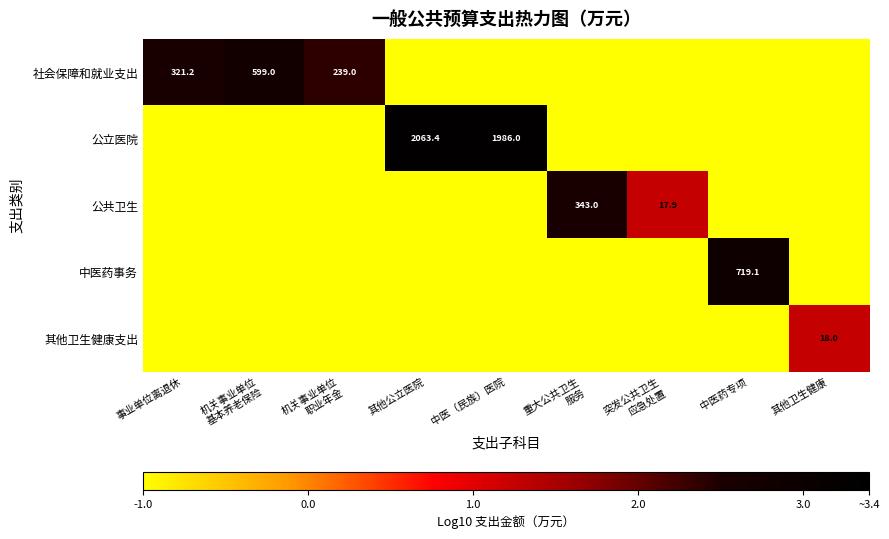

The value of 公立医院 at 其他公立医院 is 2063.4. True or false?

True